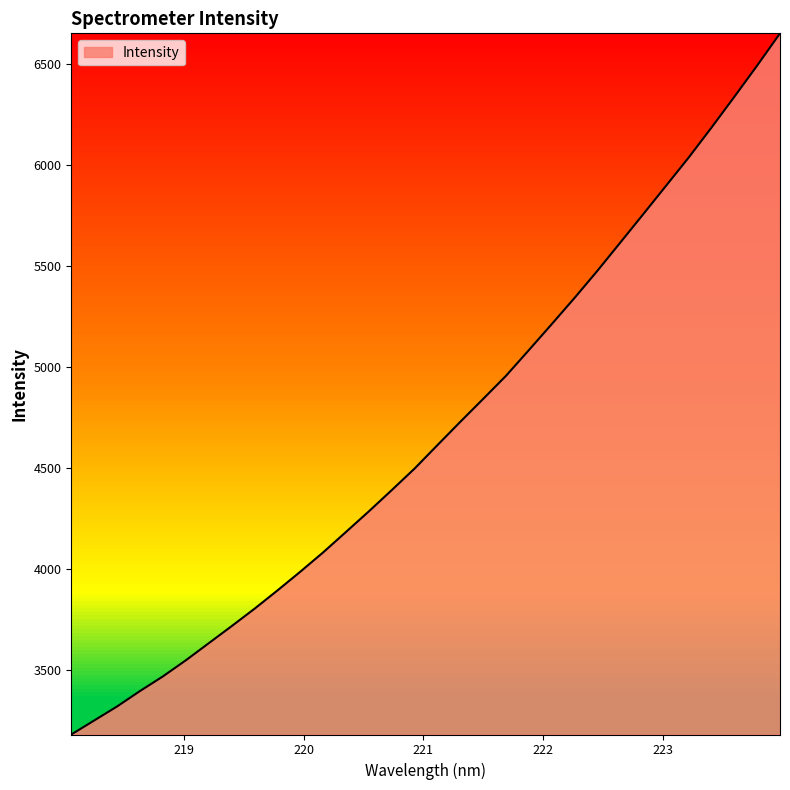

Does the chart have visible grid lines?

No